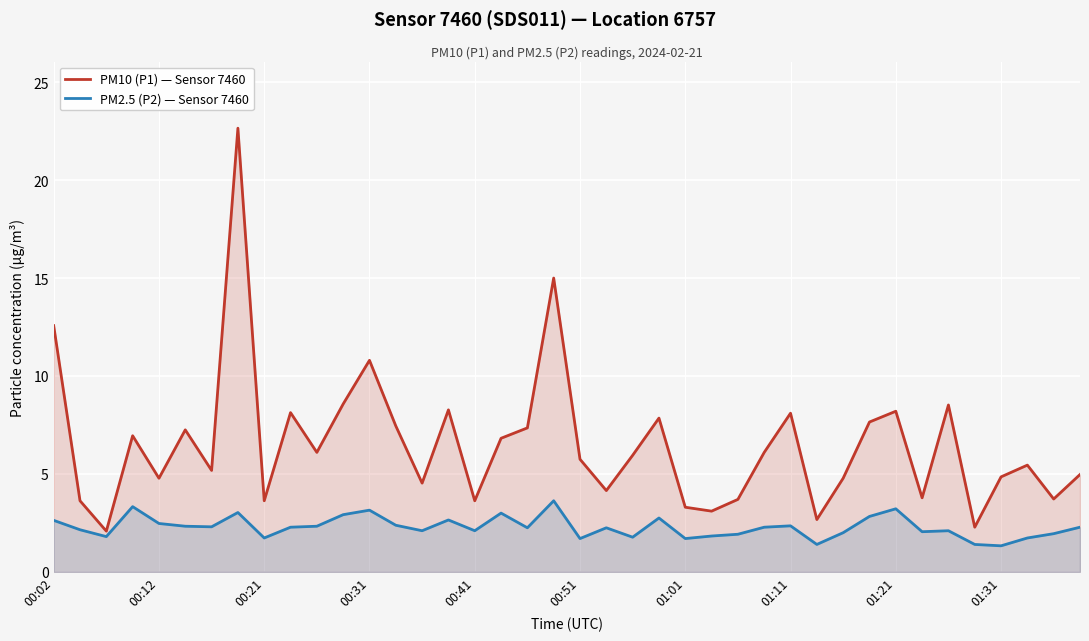

True or false: PM2.5 (P2) — Sensor 7460 and PM10 (P1) — Sensor 7460 intersect in this chart.

False